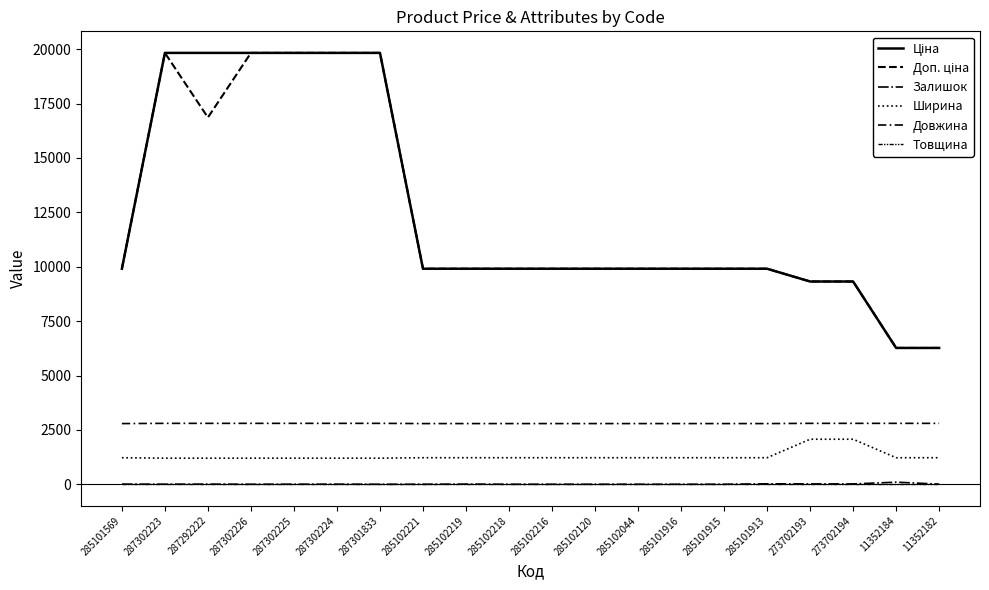

What value does the Ціна series have at 287302223?

19831.1